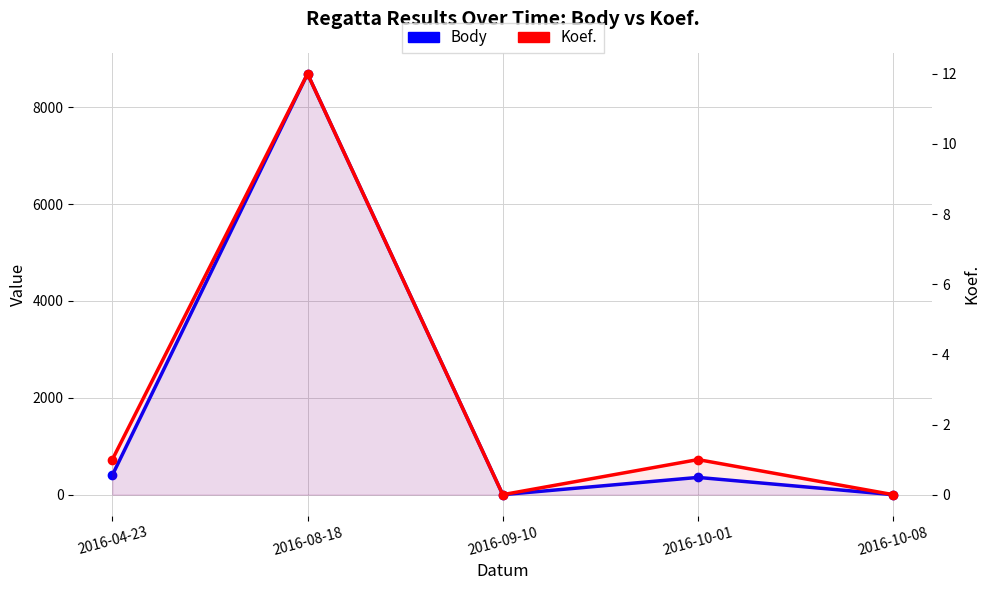

What is the difference between the maximum and minimum values in the Body series?

8691